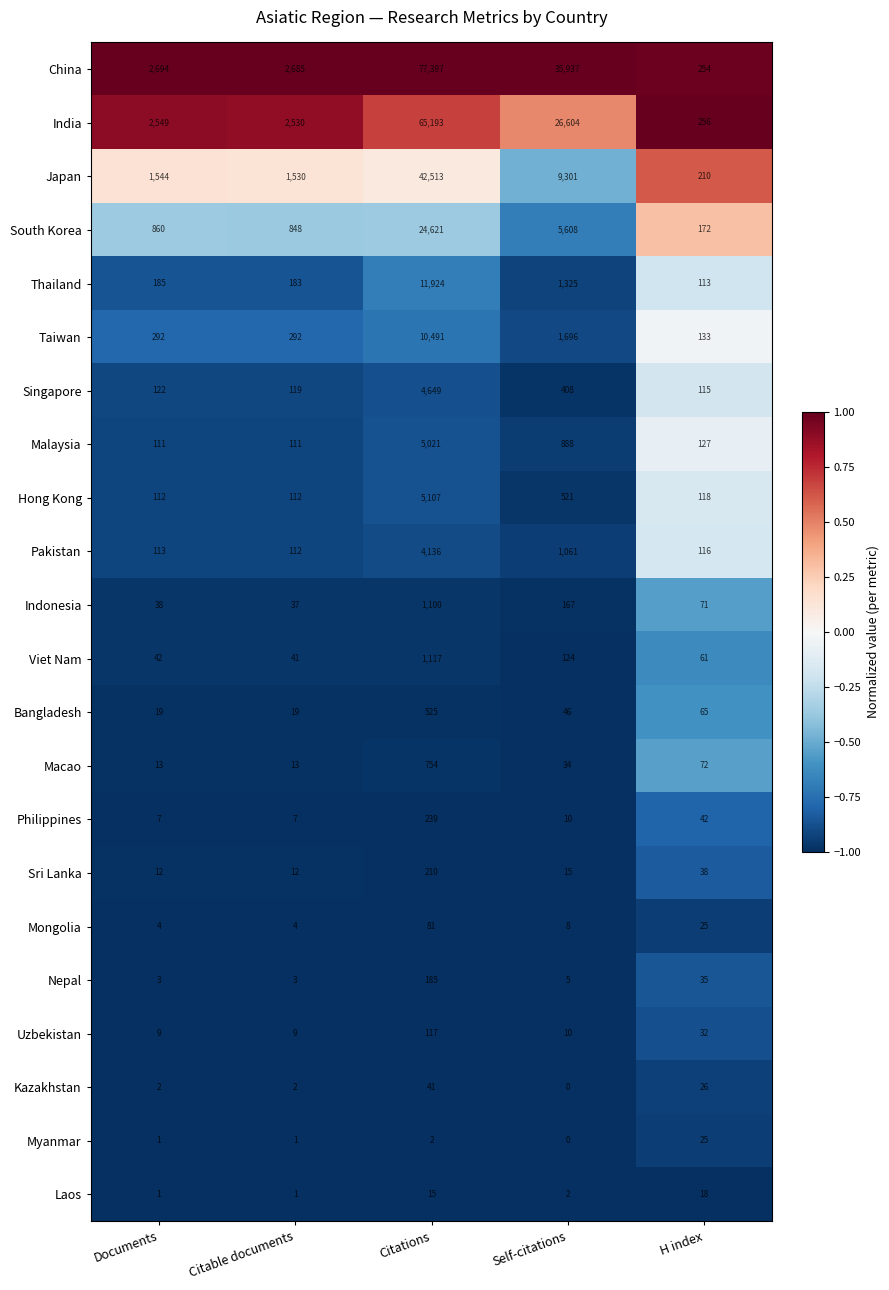

Where does the Nepal series first go above 5?

Citations